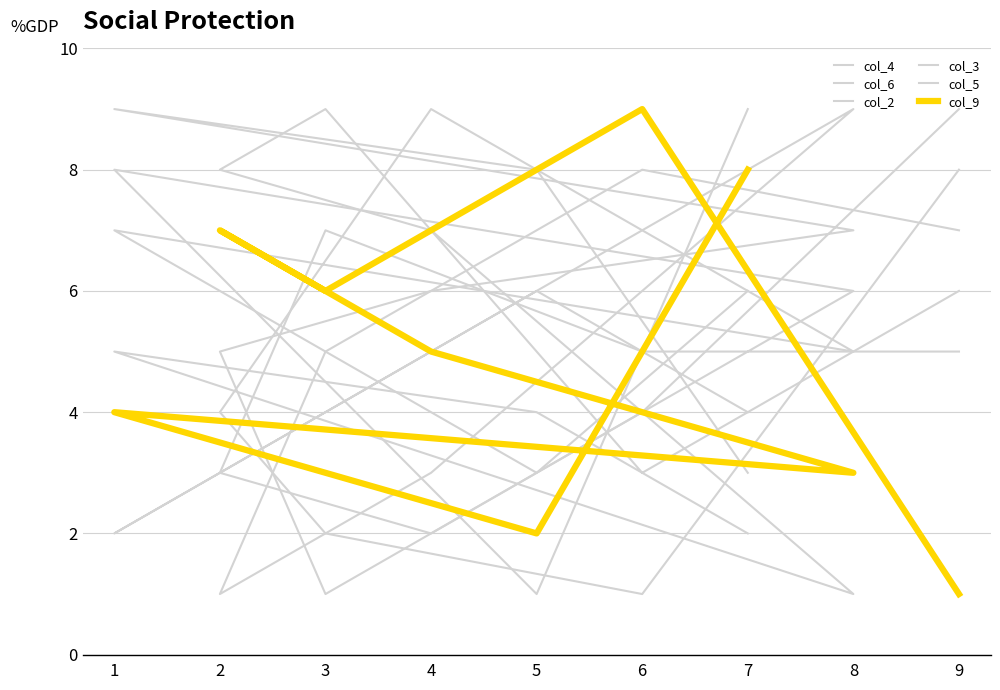

What is the value of the col_6 point at the 8th from the left?

4